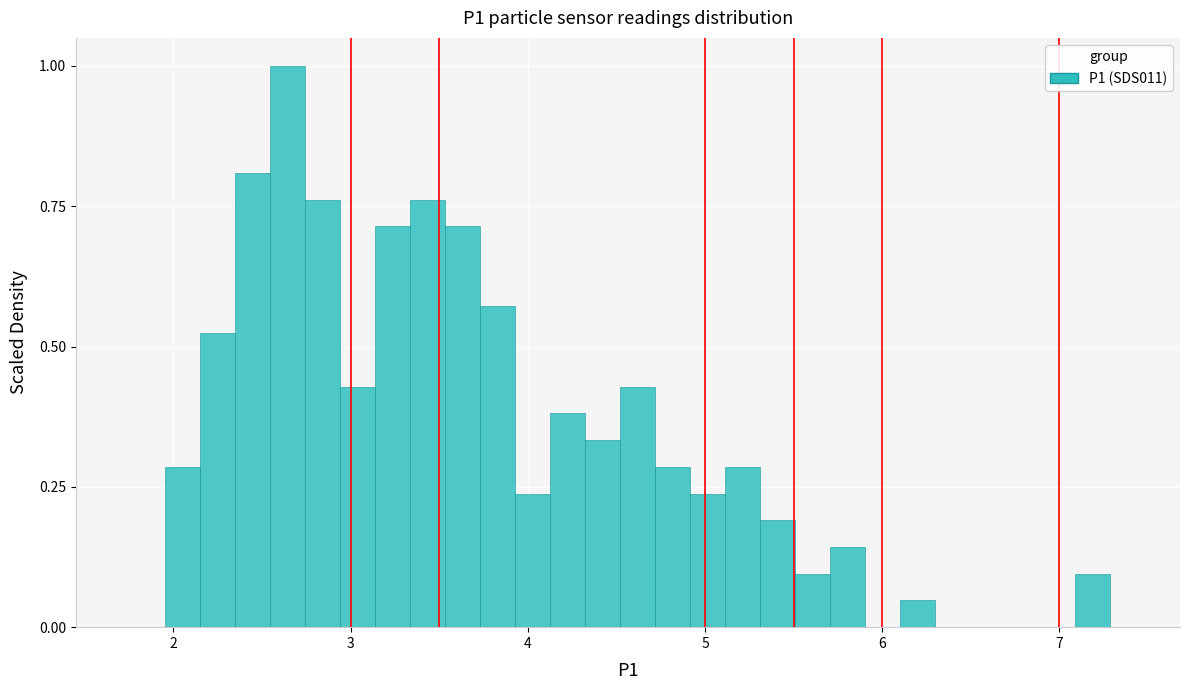

Around what value on the x-axis is the tallest bar? Give the approximate position of its centre, as read against the axis.

2.6